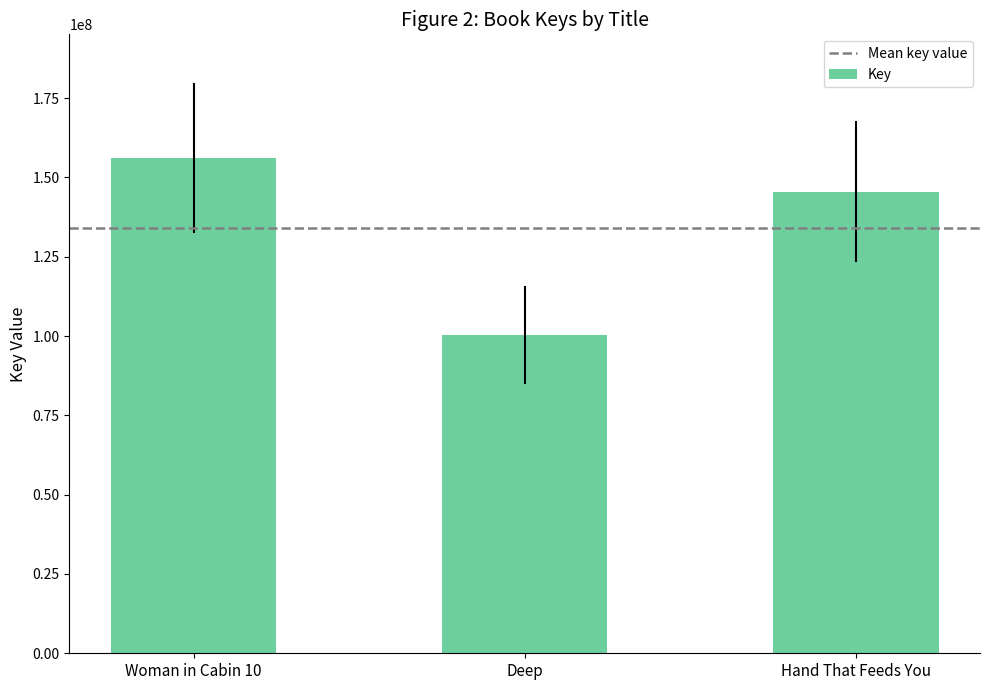

What is the label of the 3rd bar from the right?

Woman in Cabin 10